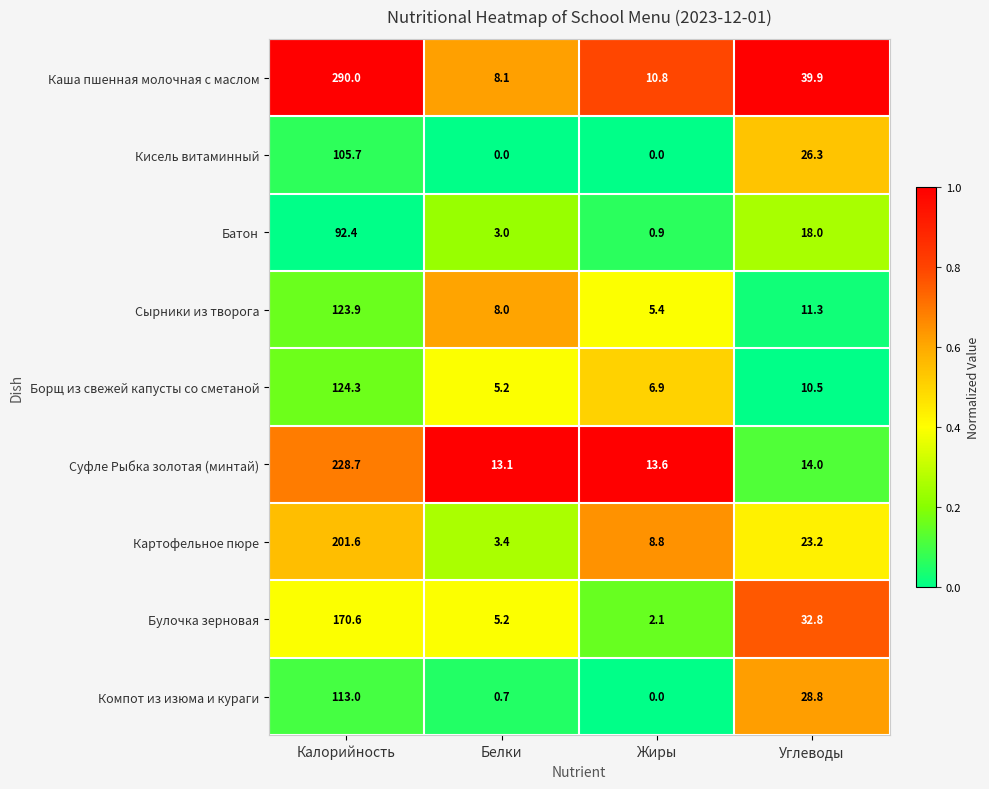

The Картофельное пюре series shows 349.7 at Калорийность. True or false?

False